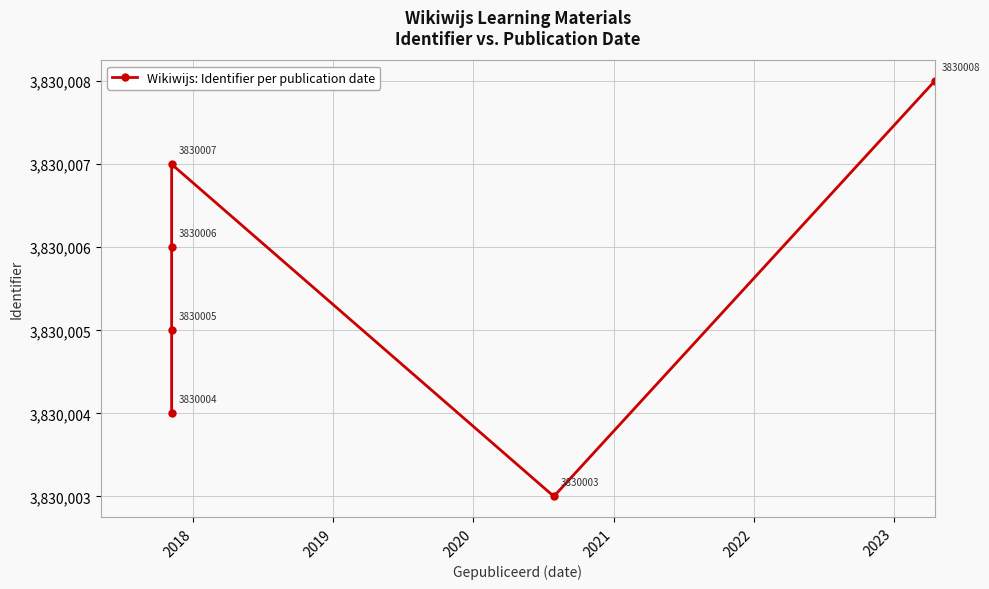

What is the sum of all values?

22980033